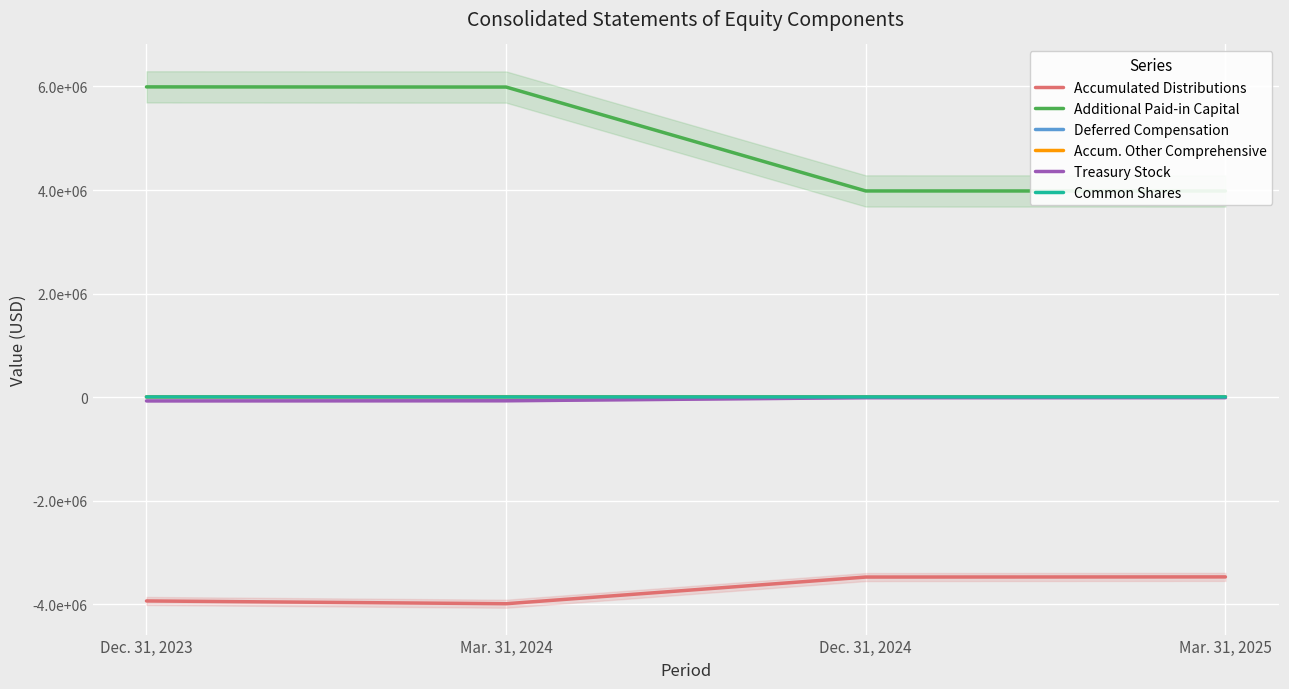

What is the total value across all series at Dec. 31, 2023?

2000543